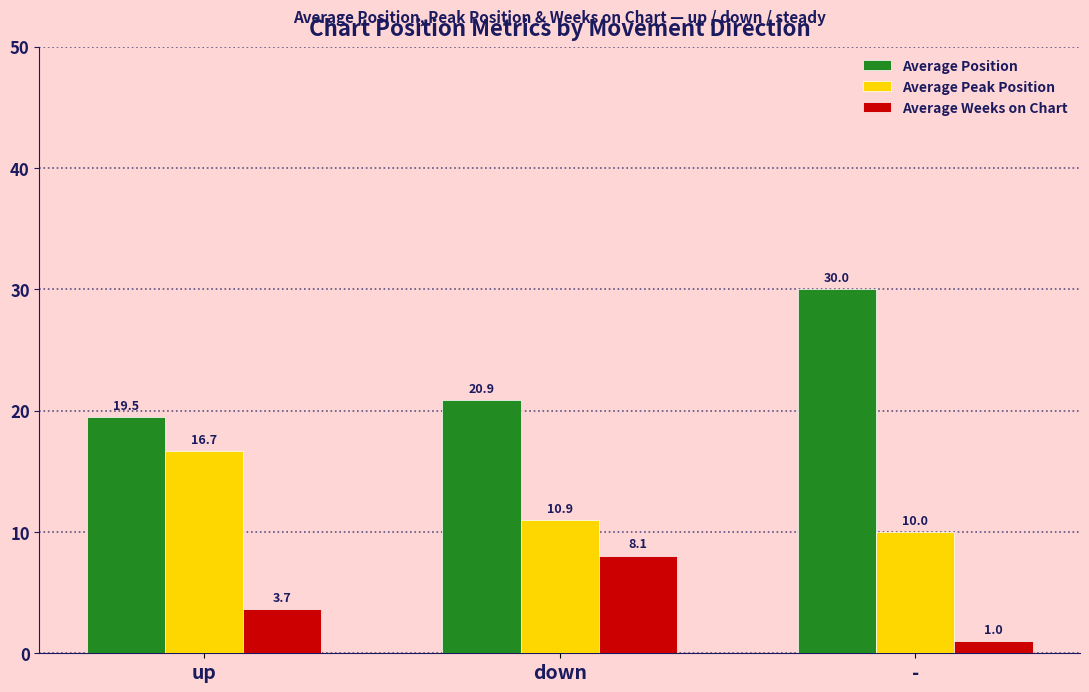

How many values in the Average Peak Position series exceed 10?

2